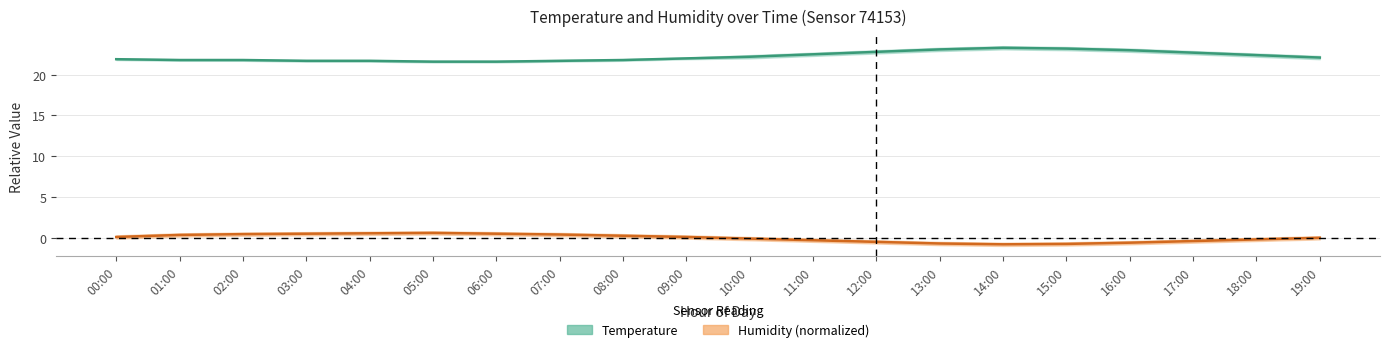

At which category is the sum across all series the highest?

14:00